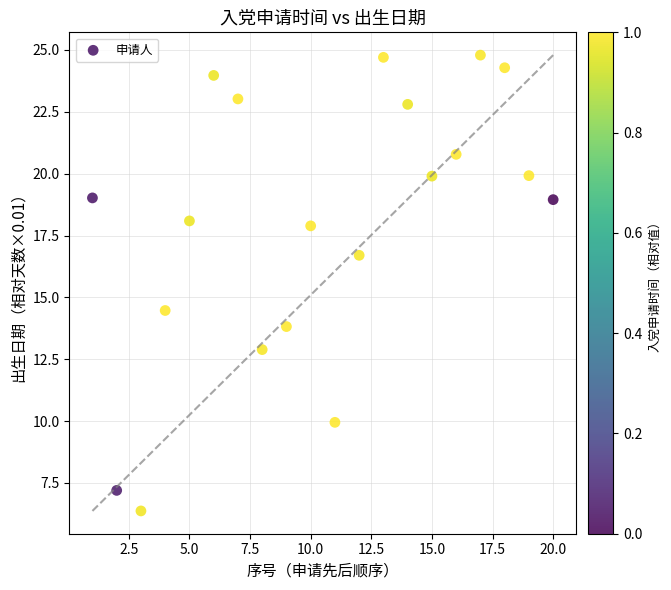

What is the range of X values (max minus min)?

19.0